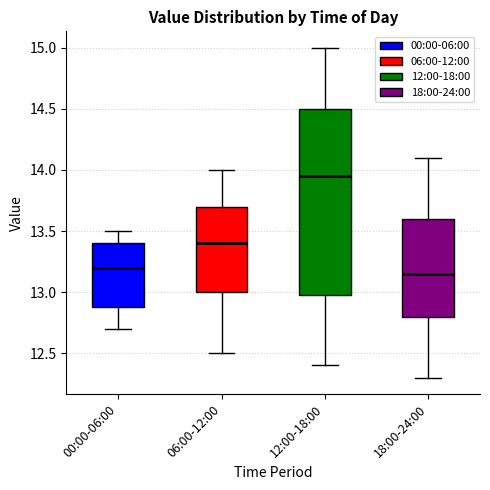

Reading left to right, transcribe this box plot: for each box, give where its median line is, the range the box spans, and where its two whiskers end, as read against the y-axis. The values are not printed on the chart, so give them approximately, as read against the axis.

00:00-06:00: median 13.20, box 12.90 to 13.40, whiskers 12.70 to 13.50
06:00-12:00: median 13.40, box 13.00 to 13.70, whiskers 12.50 to 14.00
12:00-18:00: median 13.95, box 13.00 to 14.50, whiskers 12.40 to 15.00
18:00-24:00: median 13.15, box 12.80 to 13.60, whiskers 12.30 to 14.10